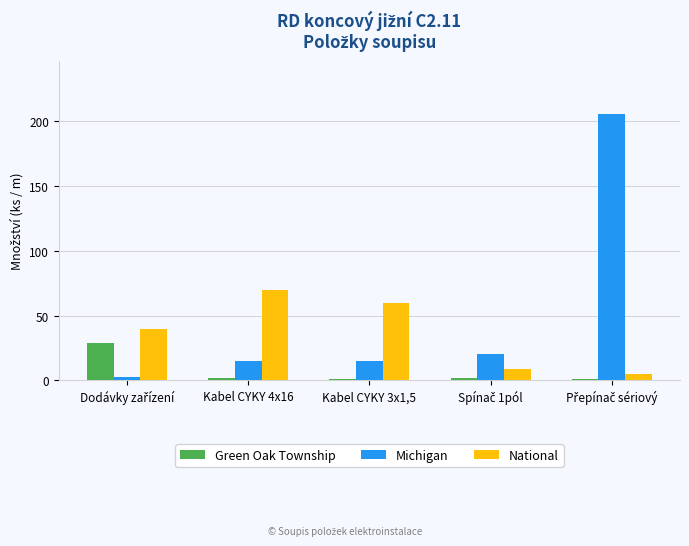

What is the sum of all Michigan values?

258